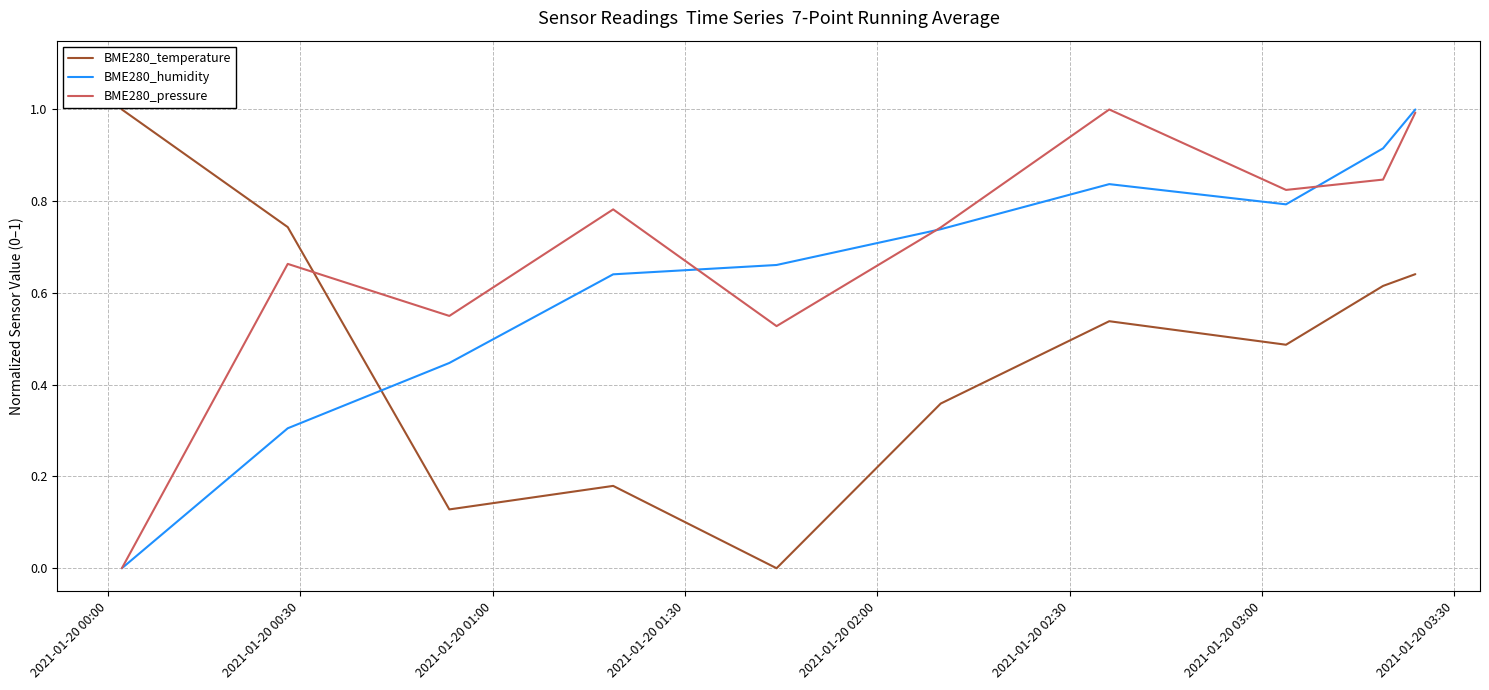

What is the maximum value shown in the chart?

1.0